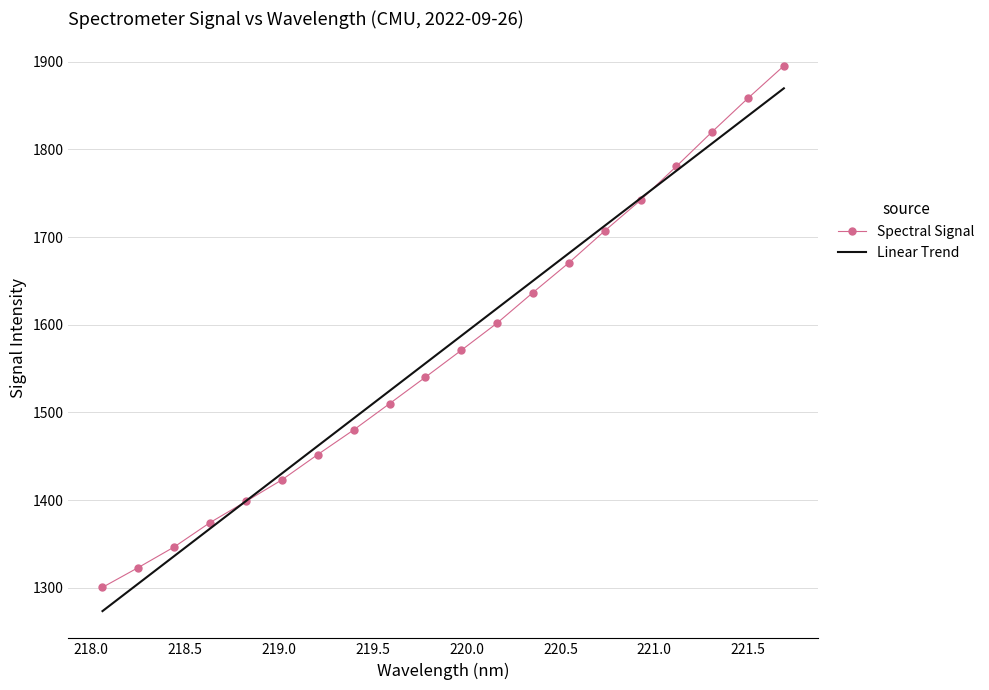

What is the minimum value for Spectral Signal?

1300.6